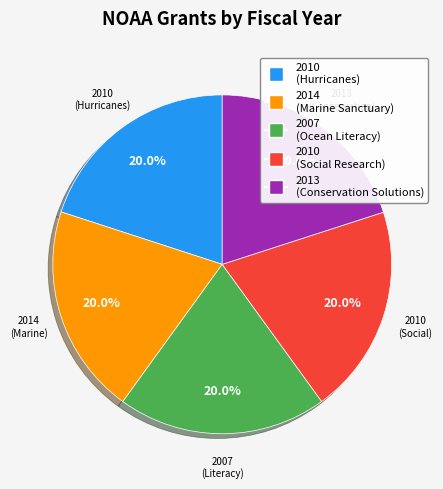

Is there a majority slice in this chart?

No